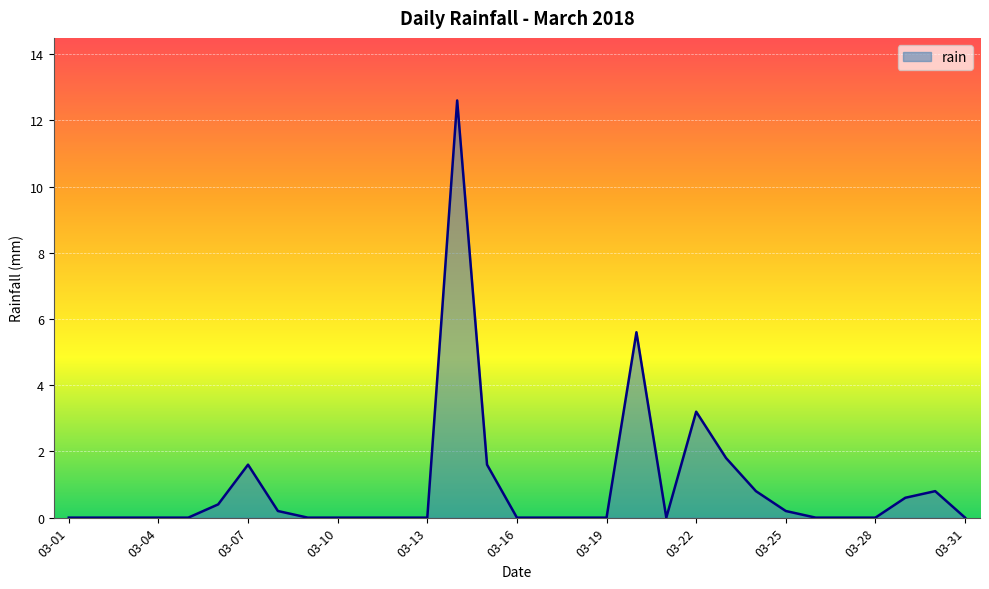

Reading left to right, what are all the values shown in this chart?

0.0	0.0	0.0	0.0	0.0	0.4	1.6	0.2	0.0	0.0	0.0	0.0	0.0	12.6	1.6	0.0	0.0	0.0	0.0	5.6	0.0	3.2	1.8	0.8	0.2	0.0	0.0	0.0	0.6	0.8	0.0